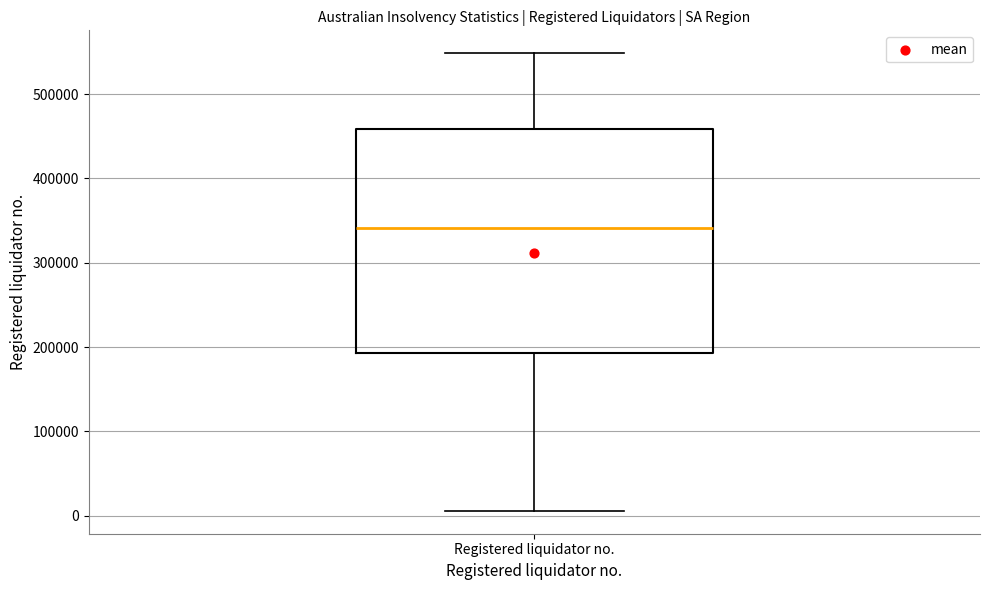

Where is the upper edge of the box for Registered liquidator no. on the y-axis? The values are not printed on the chart, so give them approximately, as read against the axis.

460000